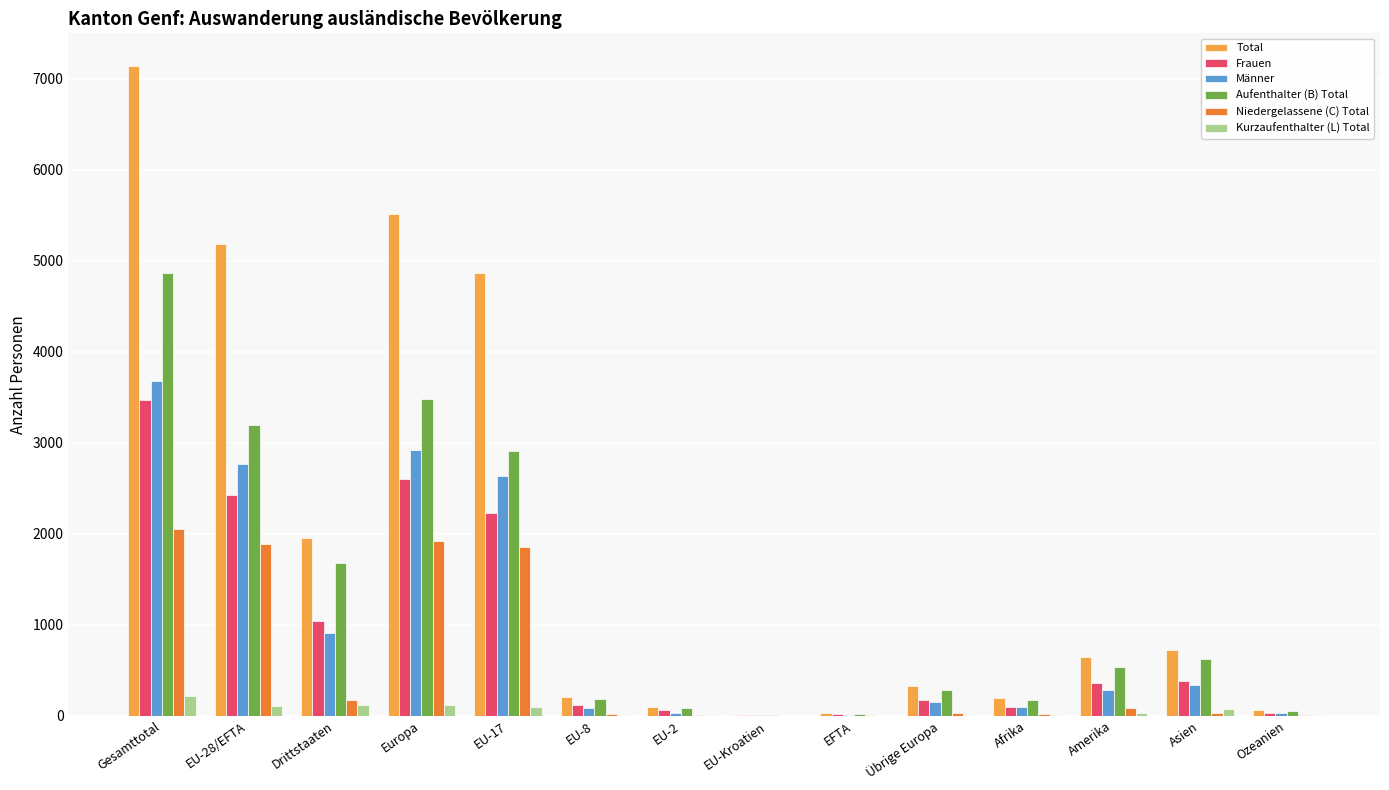

At which label does Frauen first exceed 360?

Gesamttotal